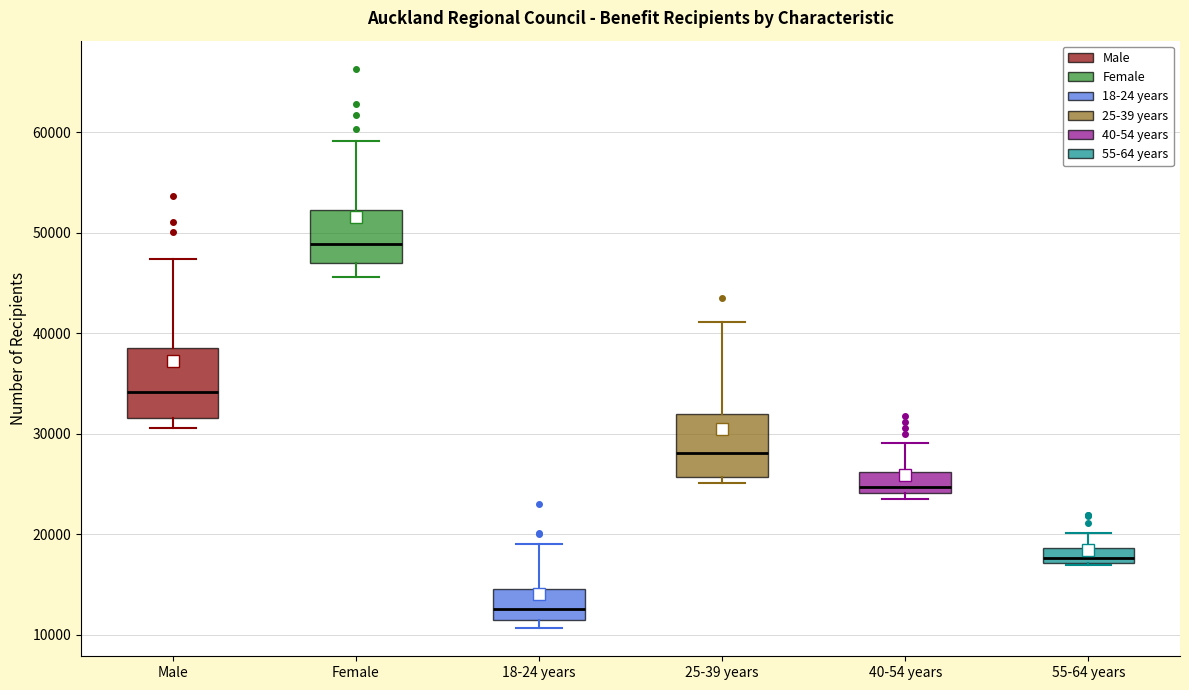

Which box's median line is the lowest?

18-24 years